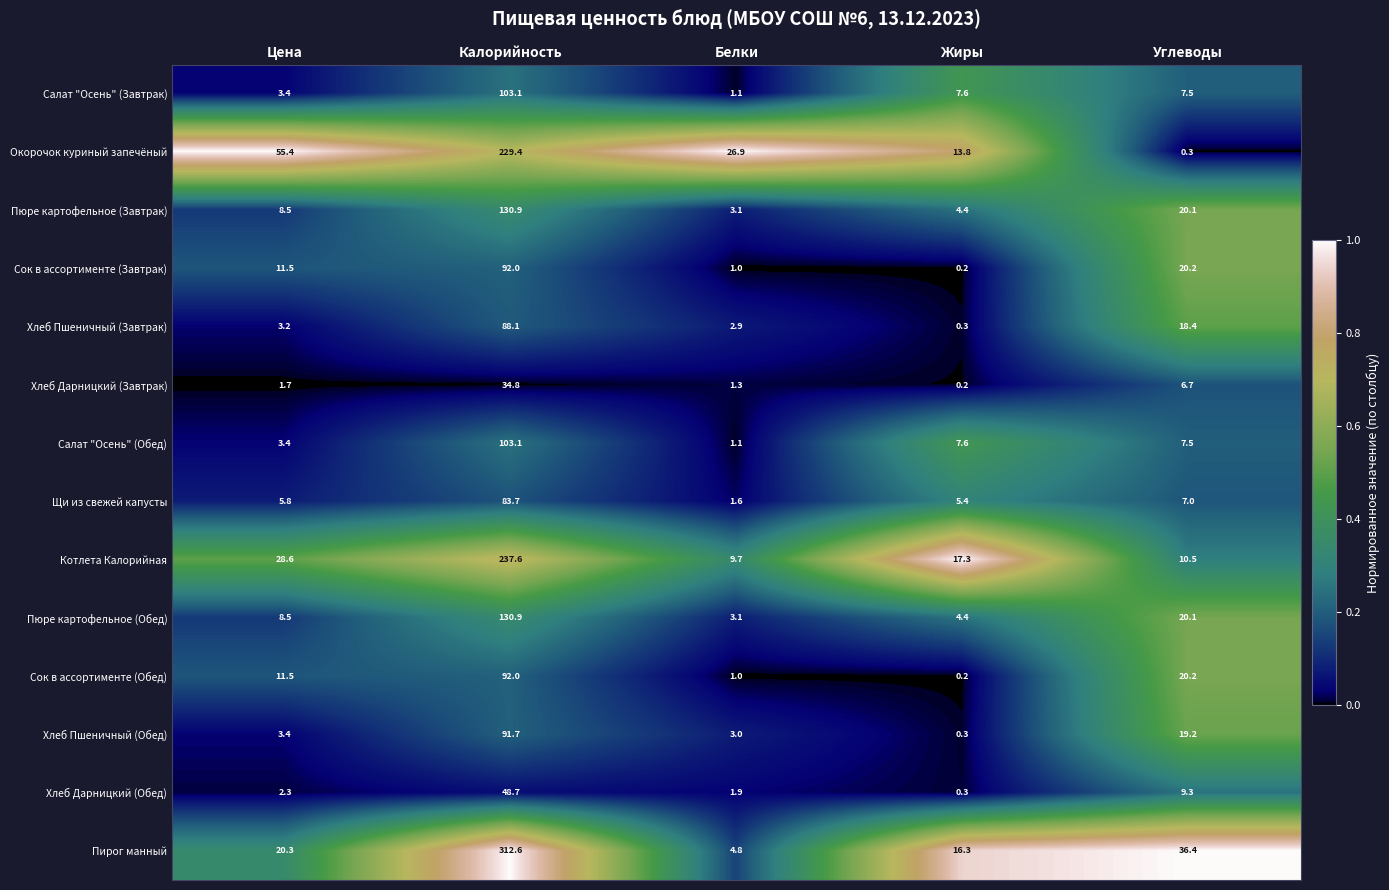

True or false: Сок в ассортименте (Обед) has a value of 92.0 at Калорийность.

True